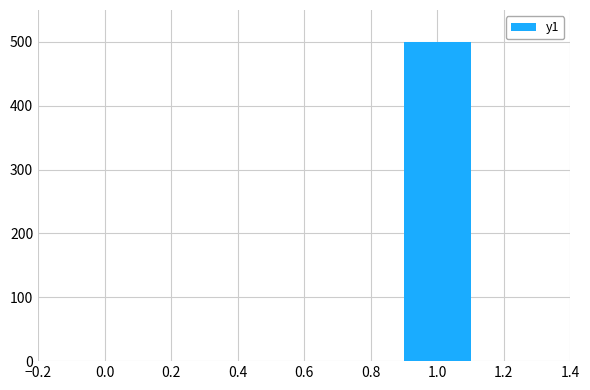

Which label corresponds to the smallest value in the chart?

1